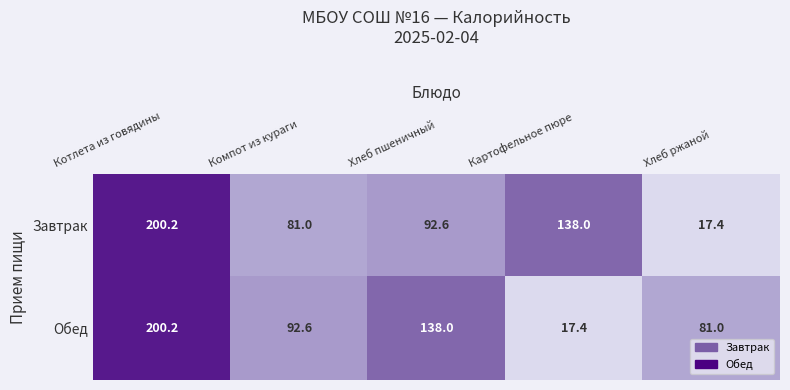

Which label corresponds to the largest value in the chart?

Котлета из говядины